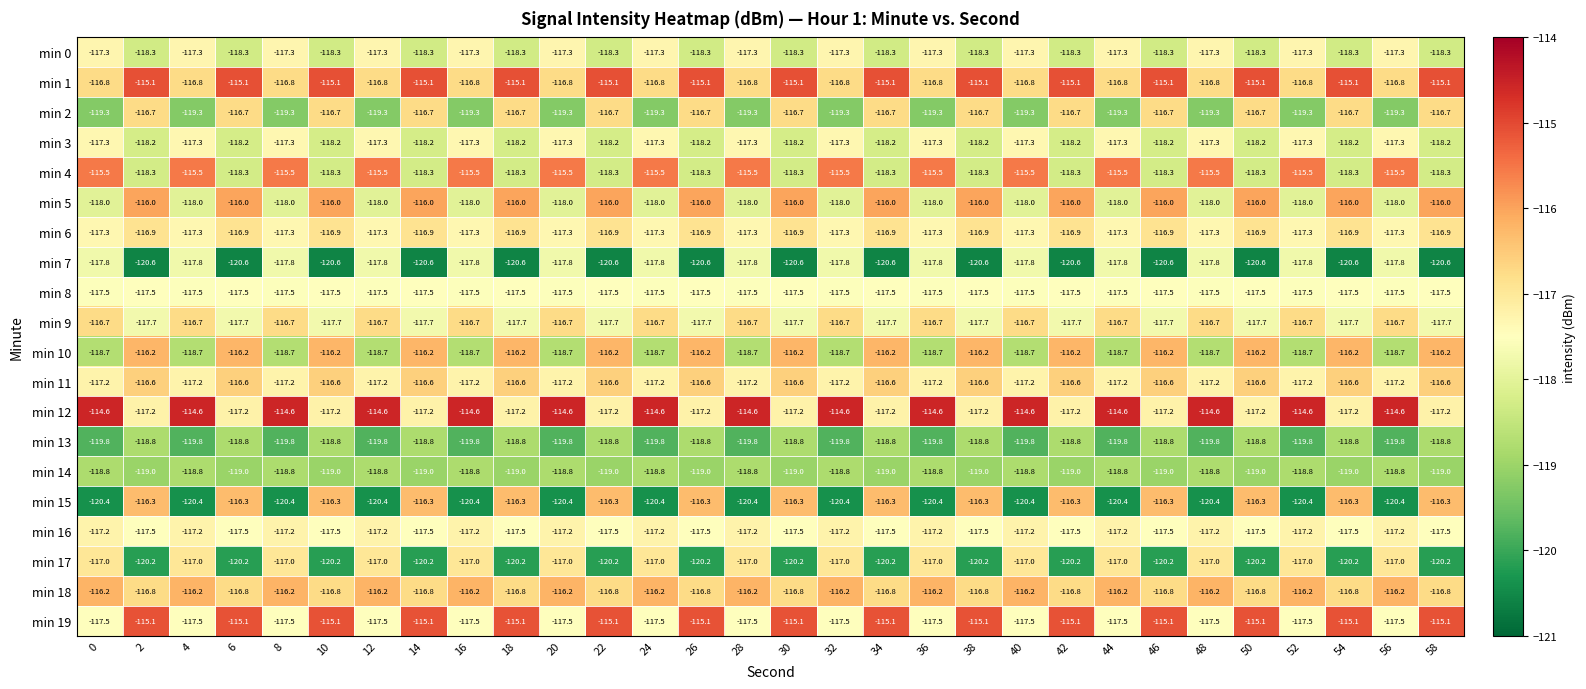

What is the minimum value for min 1?

-116.8